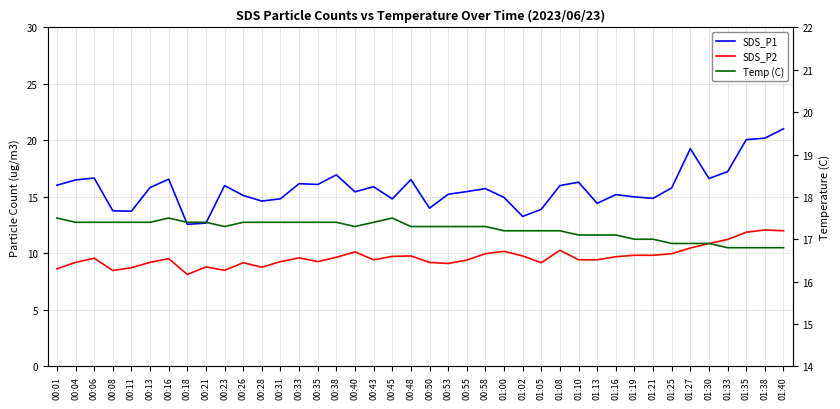

Where is SDS_P2 nearest to the value 10?

00:58